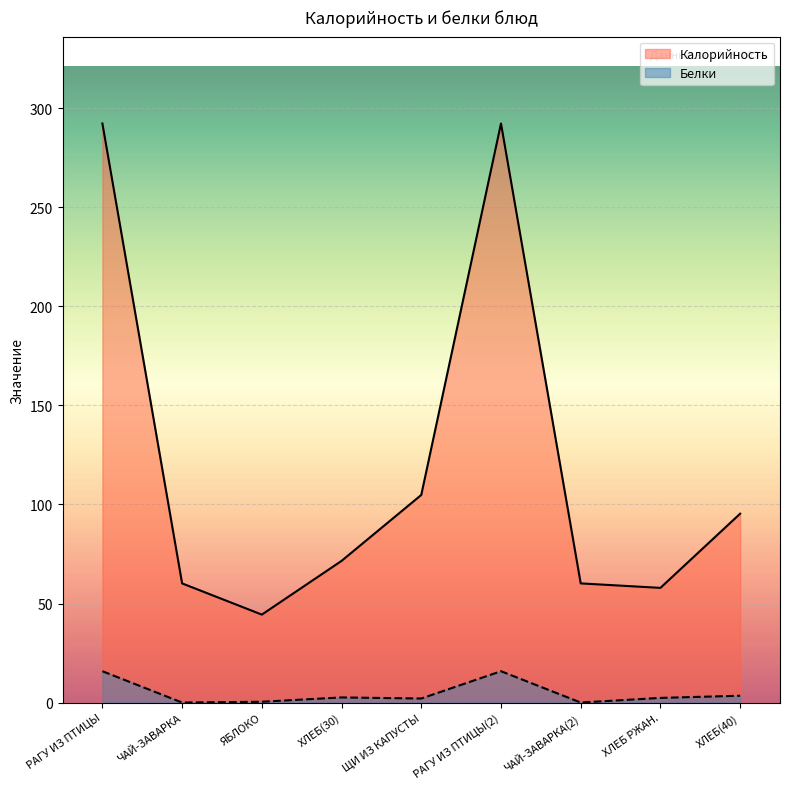

True or false: Белки and Калорийность intersect in this chart.

False